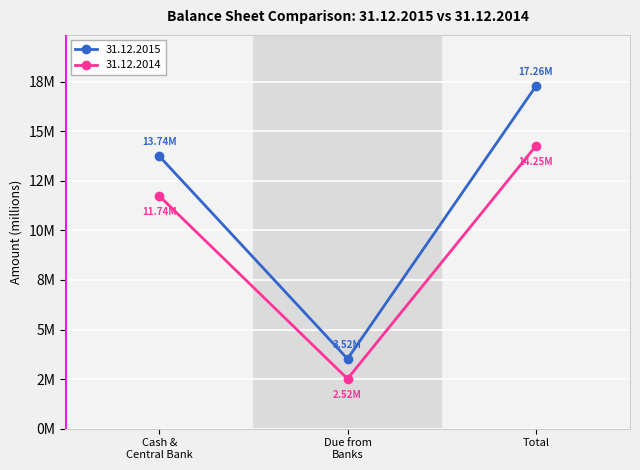

List the series in order of their overall mean, lowest first.

31.12.2014, 31.12.2015